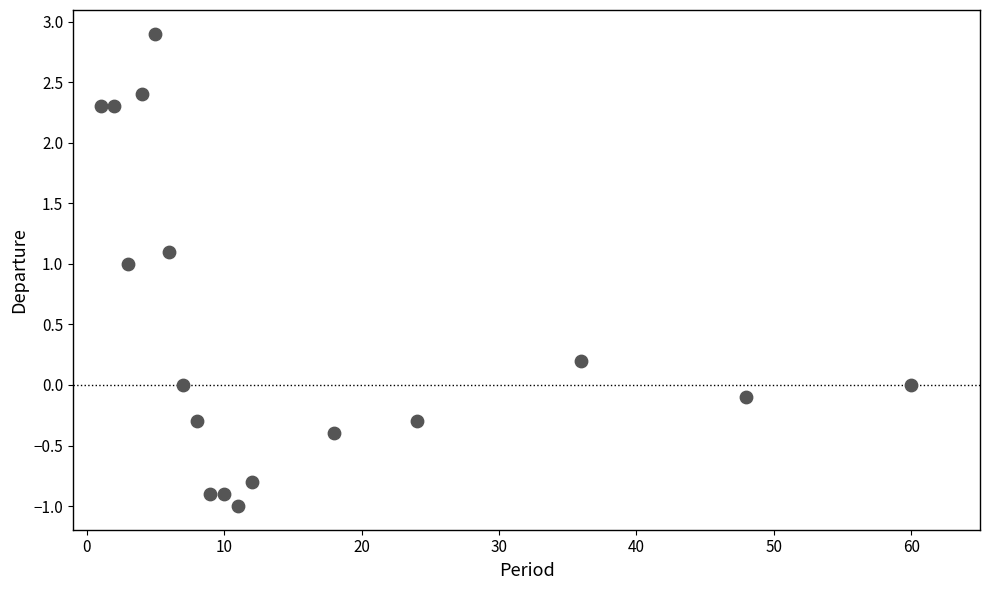

What is the range of X values (max minus min)?

59.0